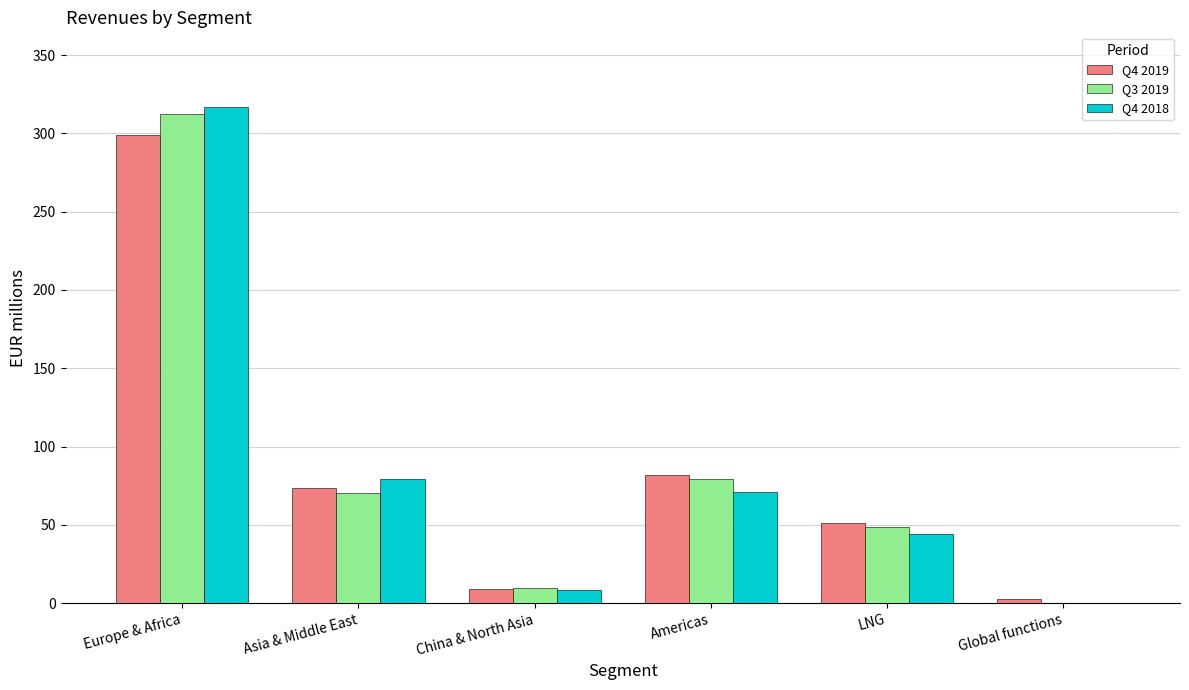

Does the chart contain stacked bars?

No